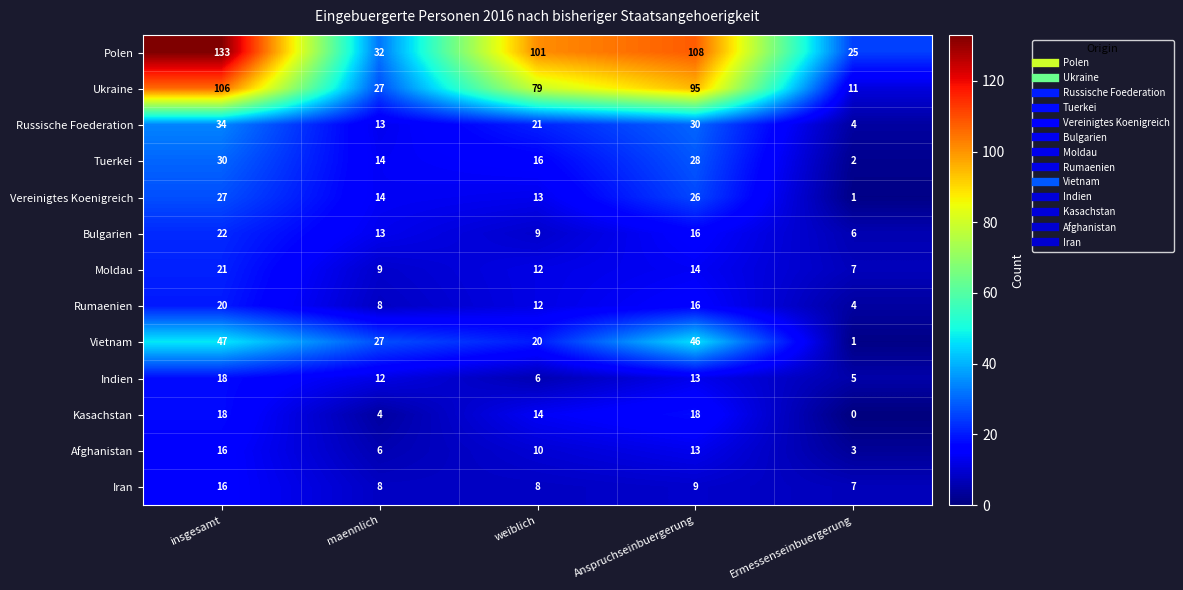

What is the total value across all series at insgesamt?

508